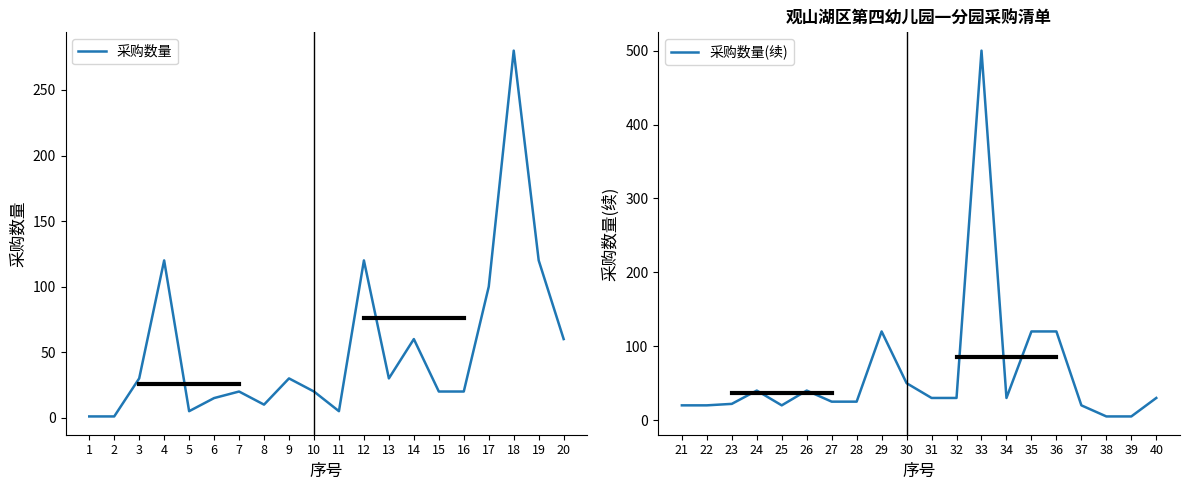

Which category has the highest value in the 采购数量(续) series?

33